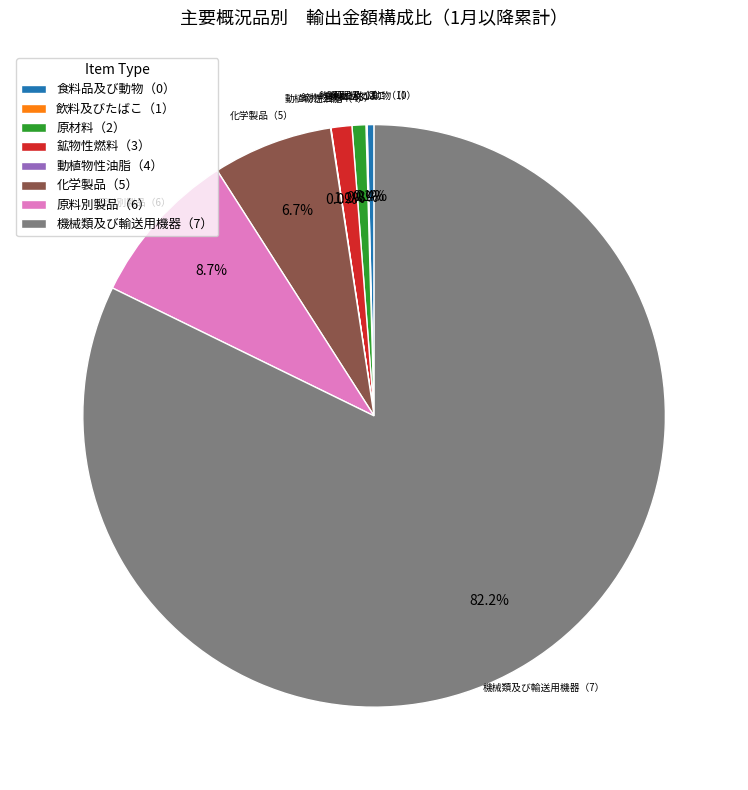

What is the largest slice in the pie chart?

機械類及び輸送用機器（7）